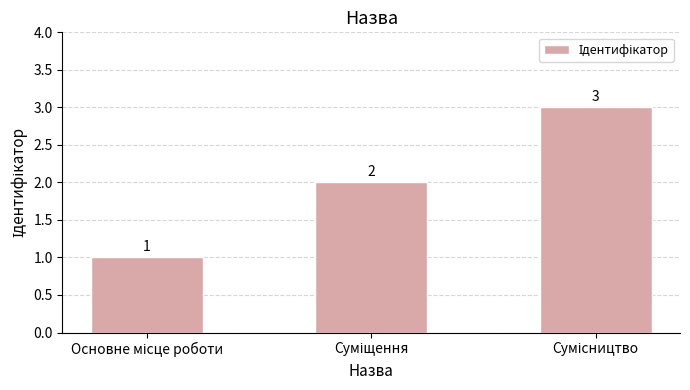

What is the value of the 3rd bar from the left?

3